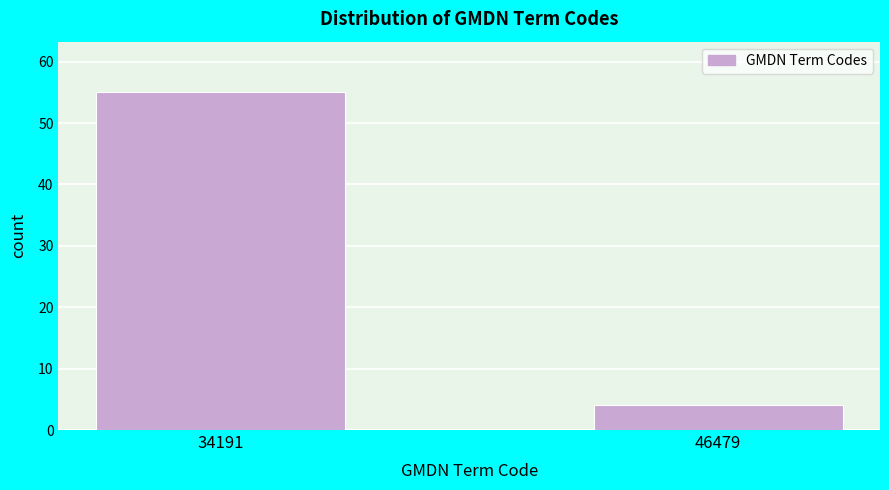

Reading left to right, transcribe all the data shown in this chart.

34191=55	46479=4